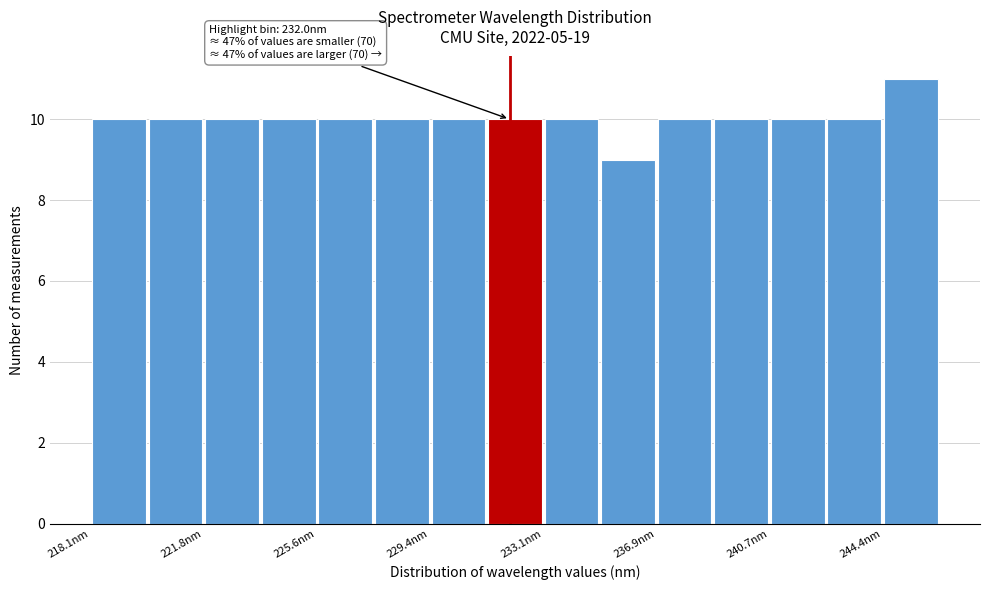

Read against the x-axis, roughly where is the centre of the tallest bar?

245.5